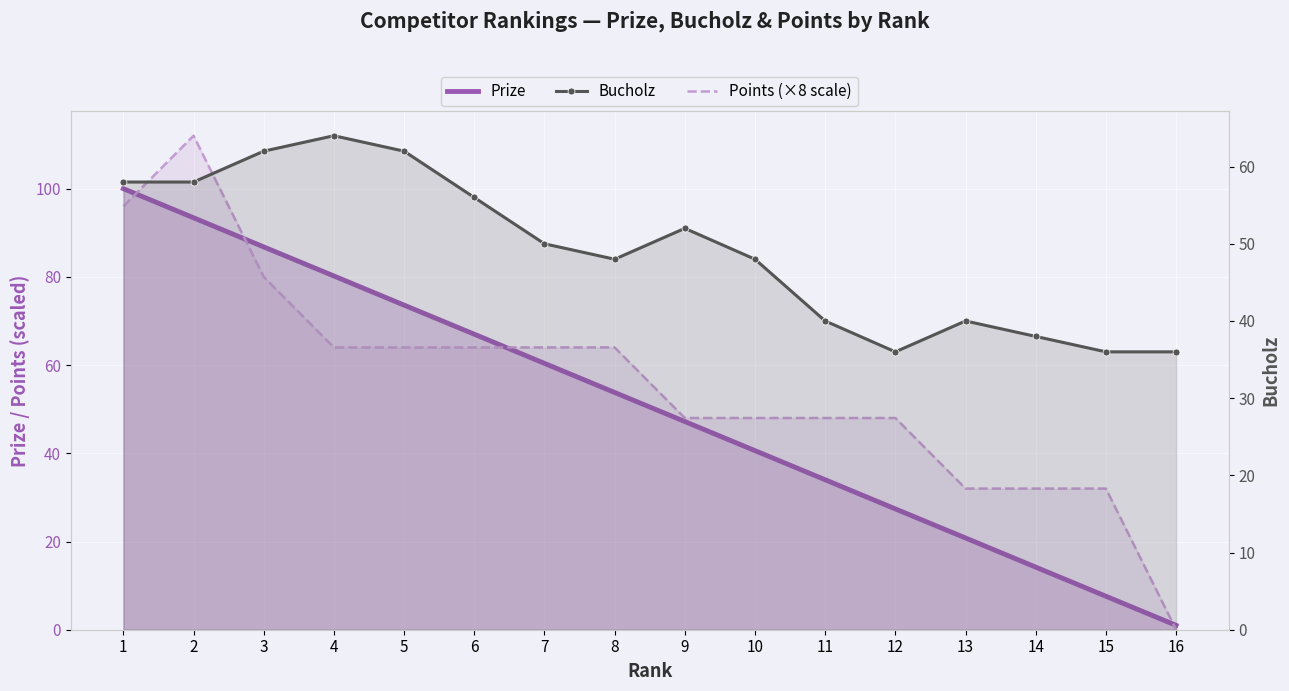

How many categories are shown in the chart?

16